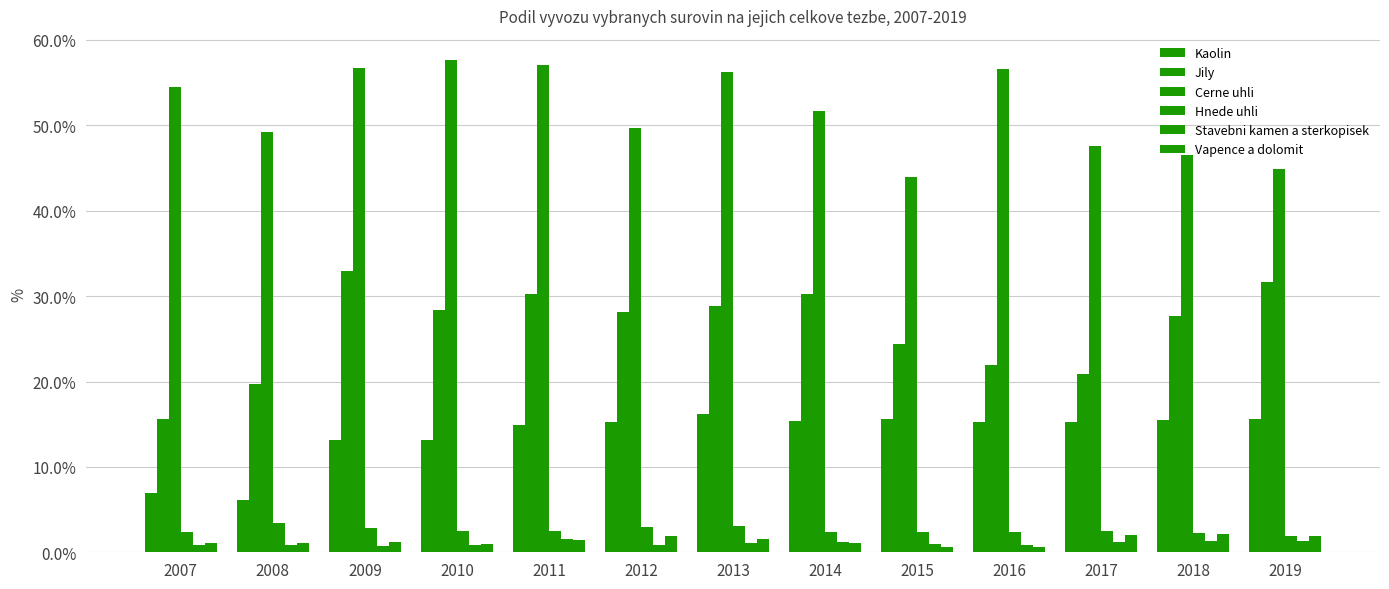

How many bars are there in total?

78